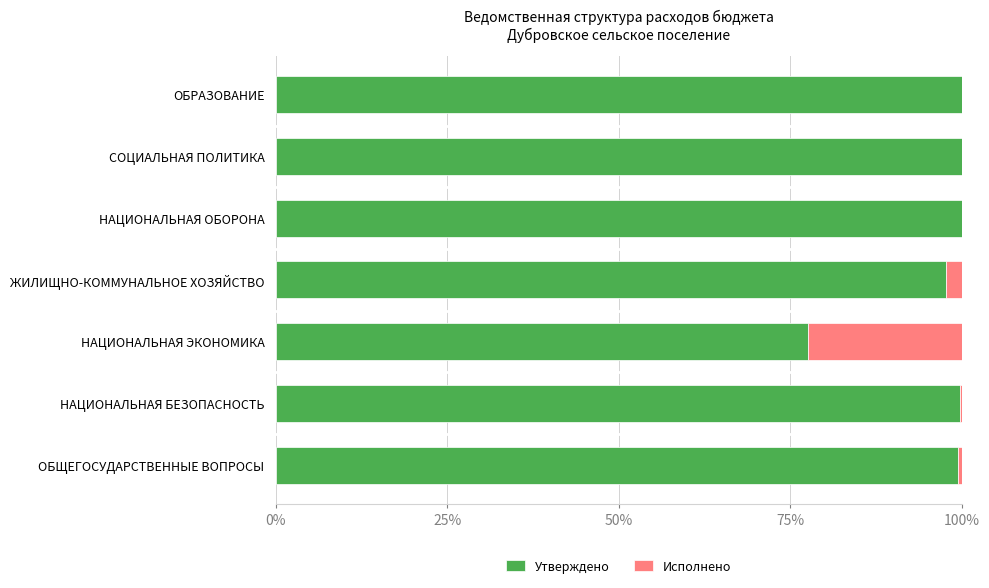

What value does the Утверждено series have at НАЦИОНАЛЬНАЯ ОБОРОНА?

100.0